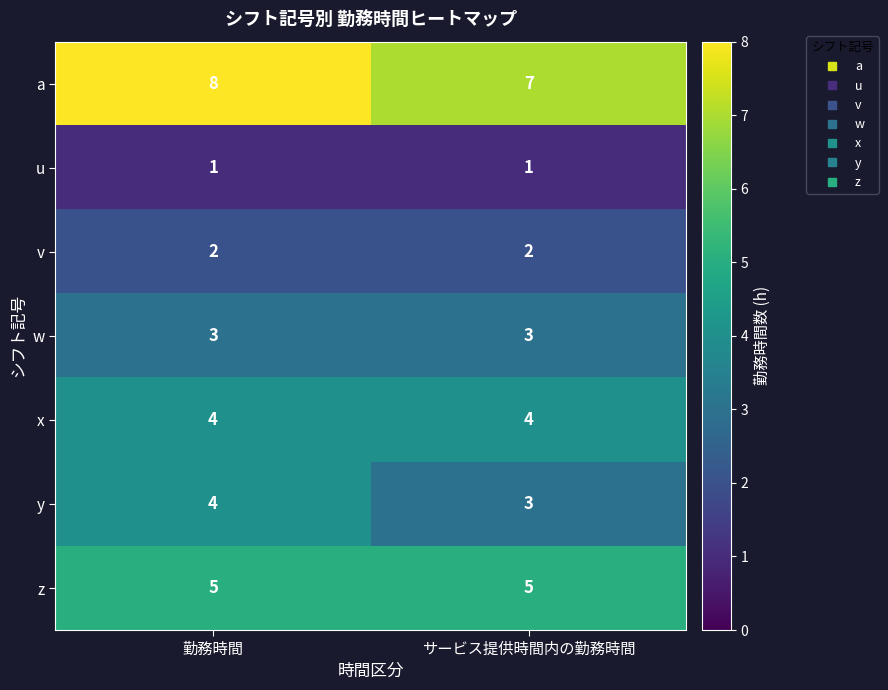

What is the difference between the highest and lowest values at 勤務時間?

7